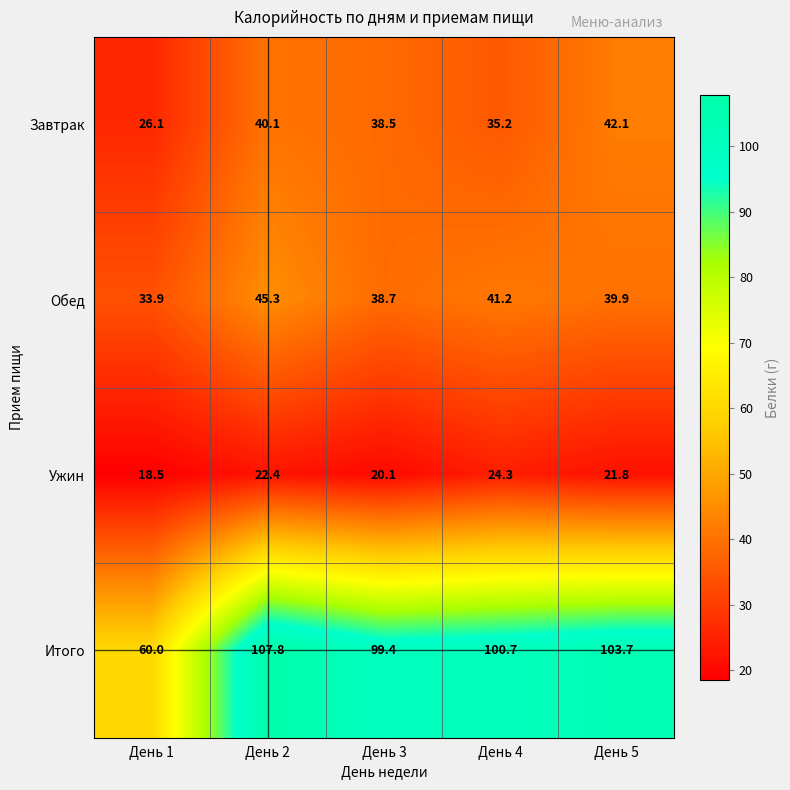

The value of Завтрак at День 3 is 38.5. True or false?

True